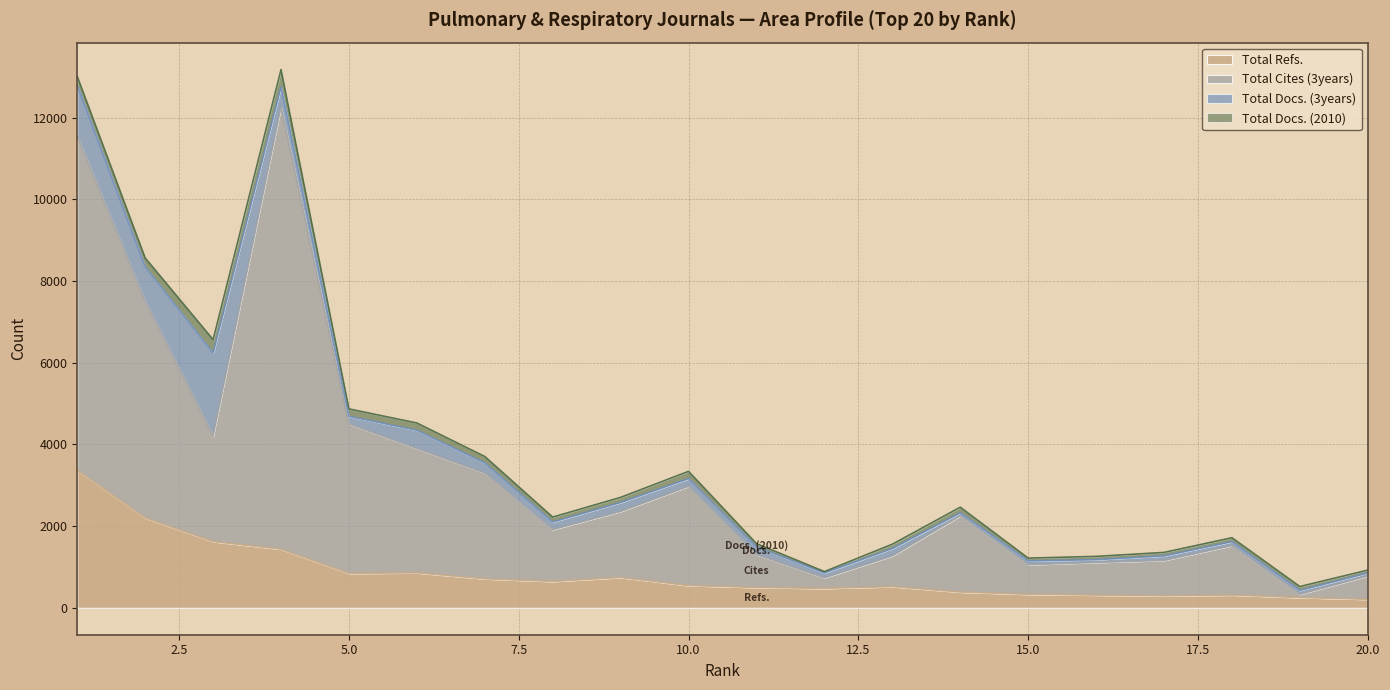

How many values in the Total Refs. series are below 545?

10